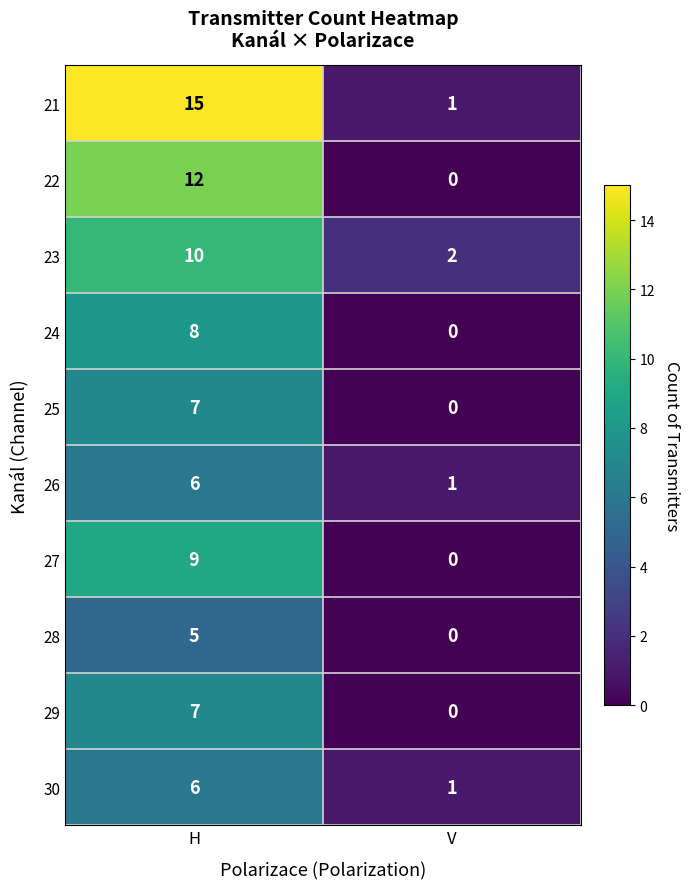

Is it true that 28 equals 8 at H?

False